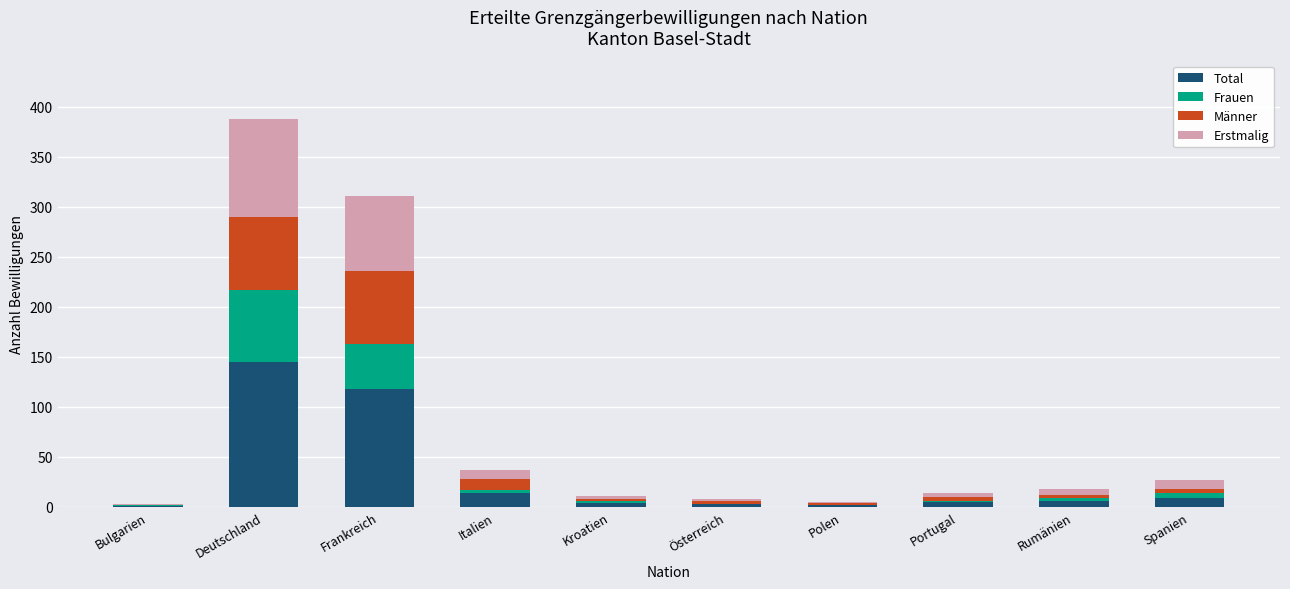

What is the maximum value for Total?

145